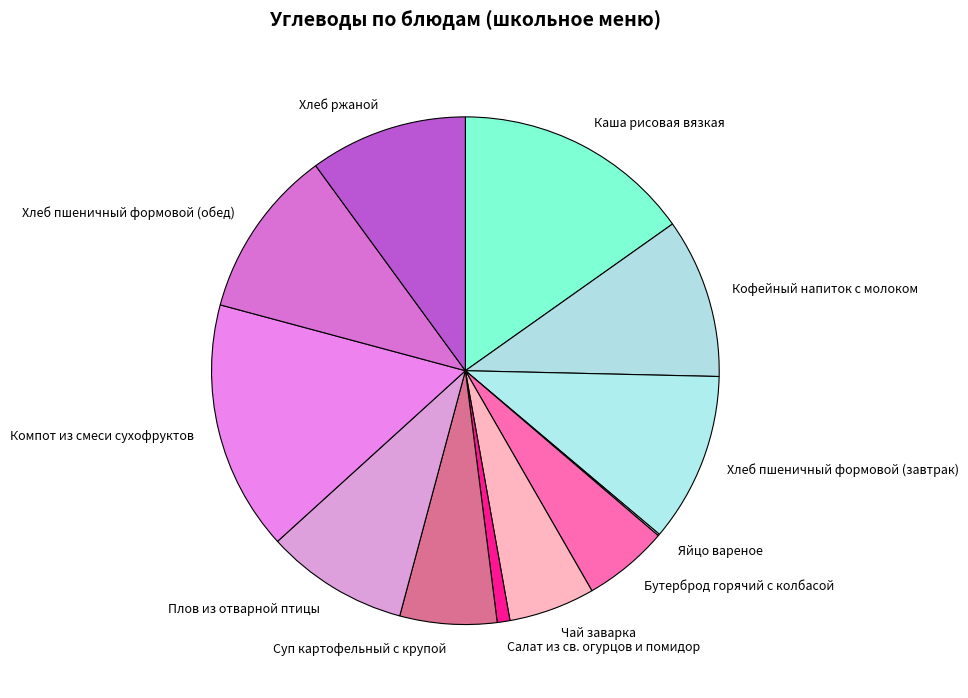

Which has a higher value, Хлеб пшеничный формовой (завтрак) or Компот из смеси сухофруктов?

Компот из смеси сухофруктов